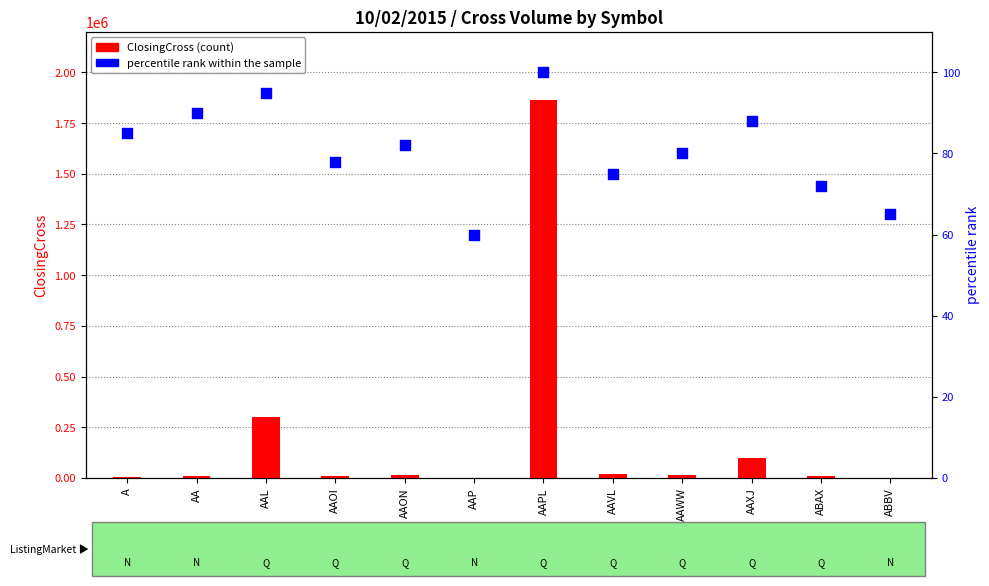

At how many categories does at least one series exceed 206782?

2